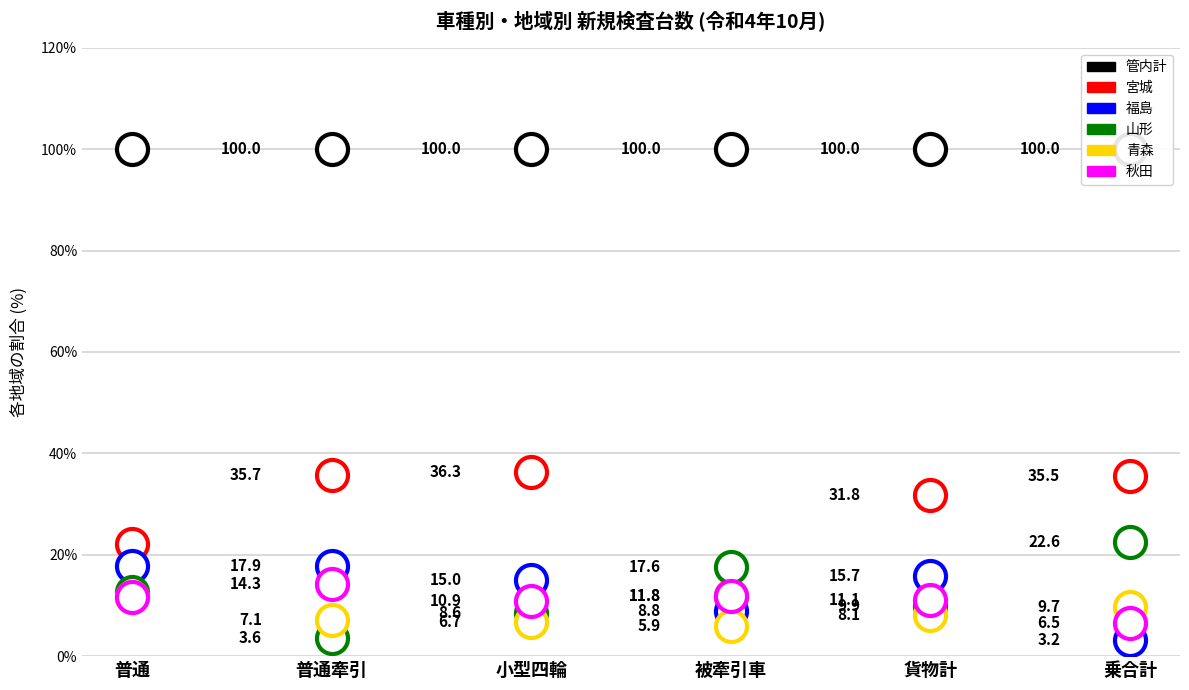

What is the total value across all series at 小型四輪?

177.5